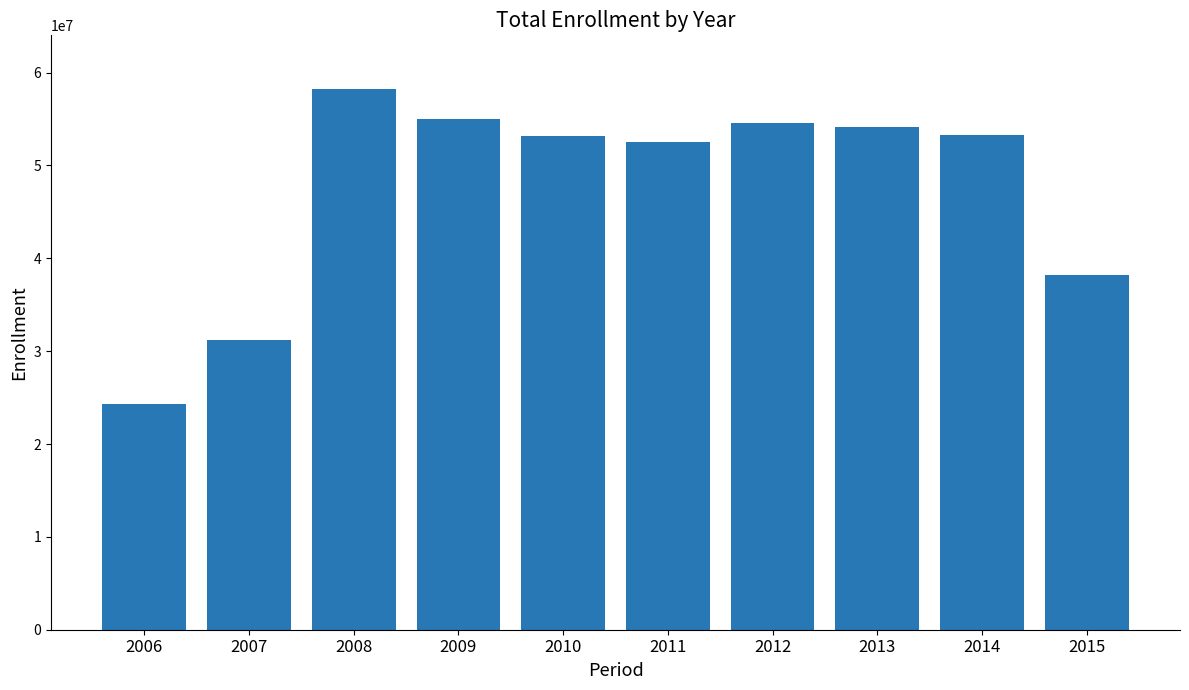

What is the ratio of the value at 2007 to the value at 2012?

0.6